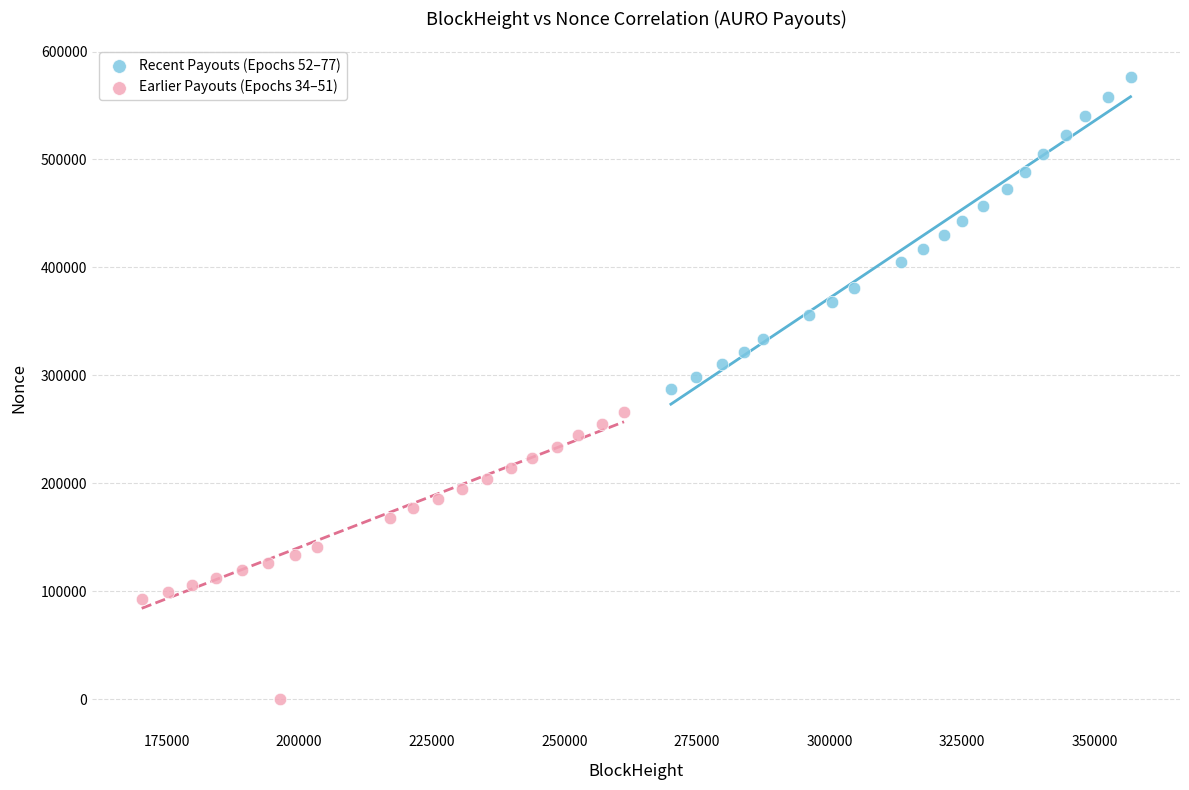

Which series contains the highest Y value?

Recent Payouts (Epochs 52–77)